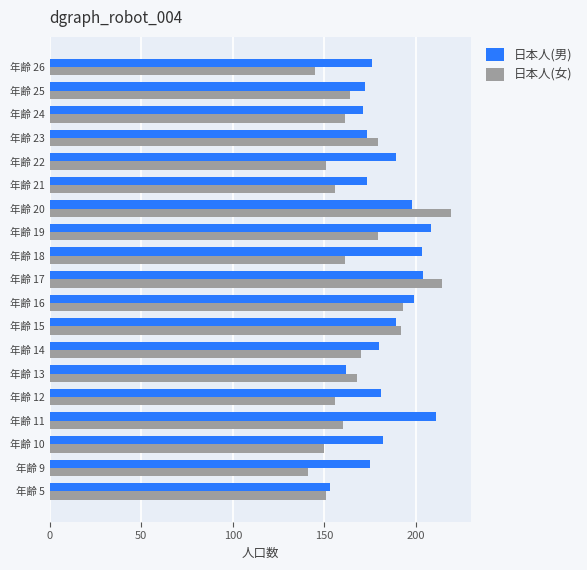

What is the maximum value shown in the chart?

219